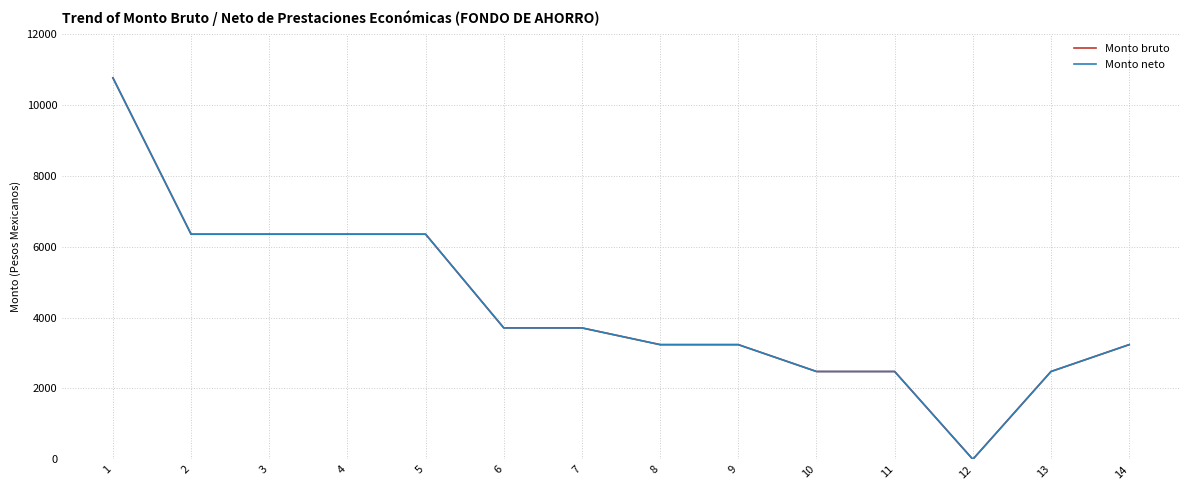

True or false: Monto bruto has more than 1 interior local peaks.

False